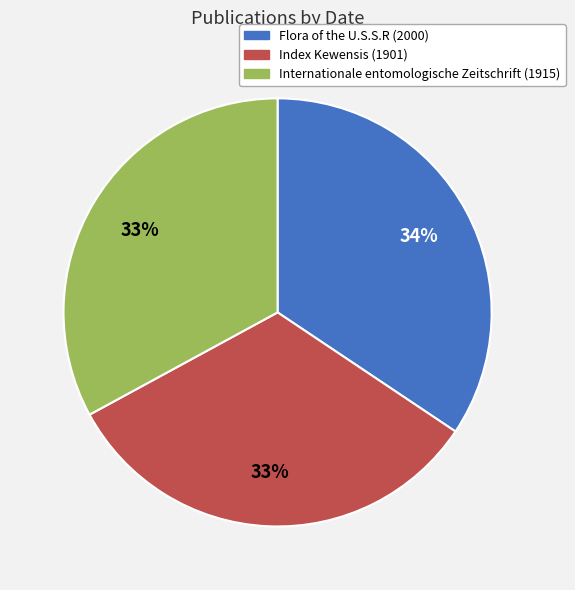

True or false: Internationale entomologische Zeitschrift (1915) accounts for 33% of the total.

True